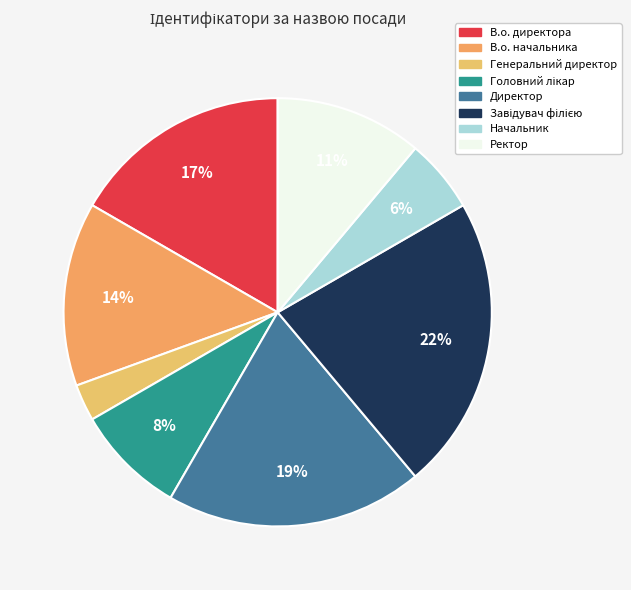

Is there any slice that represents more than half of the pie?

No